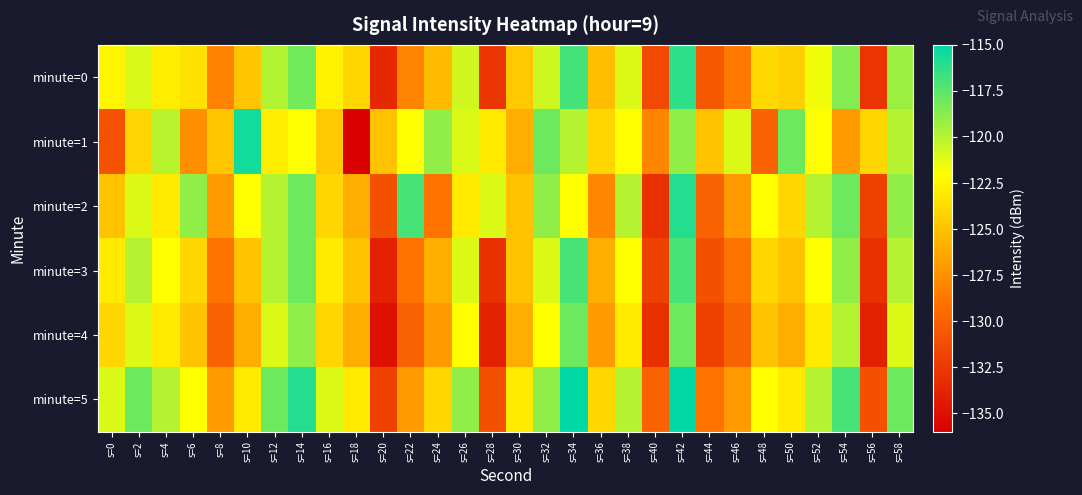

Reading left to right, what are all the values shown in this chart?

minute=0: s=0=-122.5	s=2=-121.0	s=4=-122.9	s=6=-123.5	s=8=-128.2	s=10=-124.9	s=12=-119.9	s=14=-118.2	s=16=-122.6	s=18=-124.0	s=20=-133.5	s=22=-128.1	s=24=-125.3	s=26=-120.7	s=28=-132.7	s=30=-124.7	s=32=-120.7	s=34=-116.9	s=36=-125.2	s=38=-121.1	s=40=-131.5	s=42=-116.3	s=44=-130.6	s=46=-128.6	s=48=-123.9	s=50=-124.3	s=52=-121.6	s=54=-118.6	s=56=-132.7	s=58=-119.2
minute=1: s=0=-131.0	s=2=-124.1	s=4=-120.1	s=6=-127.6	s=8=-124.8	s=10=-115.5	s=12=-122.9	s=14=-122.0	s=16=-124.7	s=18=-136.0	s=20=-125.0	s=22=-122.0	s=24=-119.0	s=26=-121.0	s=28=-123.0	s=30=-126.0	s=32=-118.0	s=34=-120.0	s=36=-124.0	s=38=-122.0	s=40=-128.0	s=42=-119.0	s=44=-125.0	s=46=-121.0	s=48=-130.0	s=50=-118.0	s=52=-122.0	s=54=-127.0	s=56=-124.0	s=58=-120.0
minute=2: s=0=-125.0	s=2=-121.0	s=4=-123.0	s=6=-119.0	s=8=-127.0	s=10=-122.0	s=12=-120.0	s=14=-118.0	s=16=-124.0	s=18=-126.0	s=20=-131.0	s=22=-117.0	s=24=-129.0	s=26=-123.0	s=28=-121.0	s=30=-125.0	s=32=-119.0	s=34=-122.0	s=36=-128.0	s=38=-120.0	s=40=-133.0	s=42=-116.0	s=44=-130.0	s=46=-127.0	s=48=-122.0	s=50=-124.0	s=52=-120.0	s=54=-118.0	s=56=-132.0	s=58=-119.0
minute=3: s=0=-123.0	s=2=-120.0	s=4=-122.0	s=6=-124.0	s=8=-129.0	s=10=-125.0	s=12=-120.0	s=14=-118.0	s=16=-123.0	s=18=-125.0	s=20=-134.0	s=22=-129.0	s=24=-126.0	s=26=-121.0	s=28=-133.0	s=30=-125.0	s=32=-121.0	s=34=-117.0	s=36=-126.0	s=38=-122.0	s=40=-132.0	s=42=-117.0	s=44=-131.0	s=46=-129.0	s=48=-124.0	s=50=-125.0	s=52=-122.0	s=54=-119.0	s=56=-133.0	s=58=-120.0
minute=4: s=0=-124.0	s=2=-121.0	s=4=-123.0	s=6=-125.0	s=8=-130.0	s=10=-126.0	s=12=-121.0	s=14=-119.0	s=16=-124.0	s=18=-126.0	s=20=-135.0	s=22=-130.0	s=24=-127.0	s=26=-122.0	s=28=-134.0	s=30=-126.0	s=32=-122.0	s=34=-118.0	s=36=-127.0	s=38=-123.0	s=40=-133.0	s=42=-118.0	s=44=-132.0	s=46=-130.0	s=48=-125.0	s=50=-126.0	s=52=-123.0	s=54=-120.0	s=56=-134.0	s=58=-121.0
minute=5: s=0=-121.0	s=2=-118.0	s=4=-120.0	s=6=-122.0	s=8=-127.0	s=10=-123.0	s=12=-118.0	s=14=-116.0	s=16=-121.0	s=18=-123.0	s=20=-132.0	s=22=-127.0	s=24=-124.0	s=26=-119.0	s=28=-131.0	s=30=-123.0	s=32=-119.0	s=34=-115.0	s=36=-124.0	s=38=-120.0	s=40=-130.0	s=42=-115.0	s=44=-129.0	s=46=-127.0	s=48=-122.0	s=50=-123.0	s=52=-120.0	s=54=-117.0	s=56=-131.0	s=58=-118.0